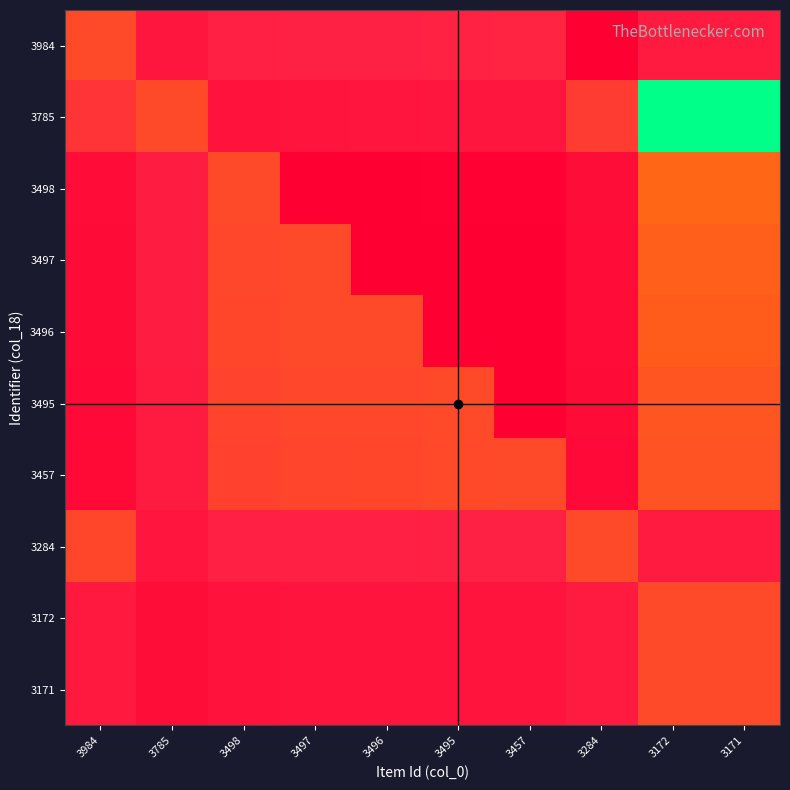

Which has a higher value, 3172 or 3496?

3172